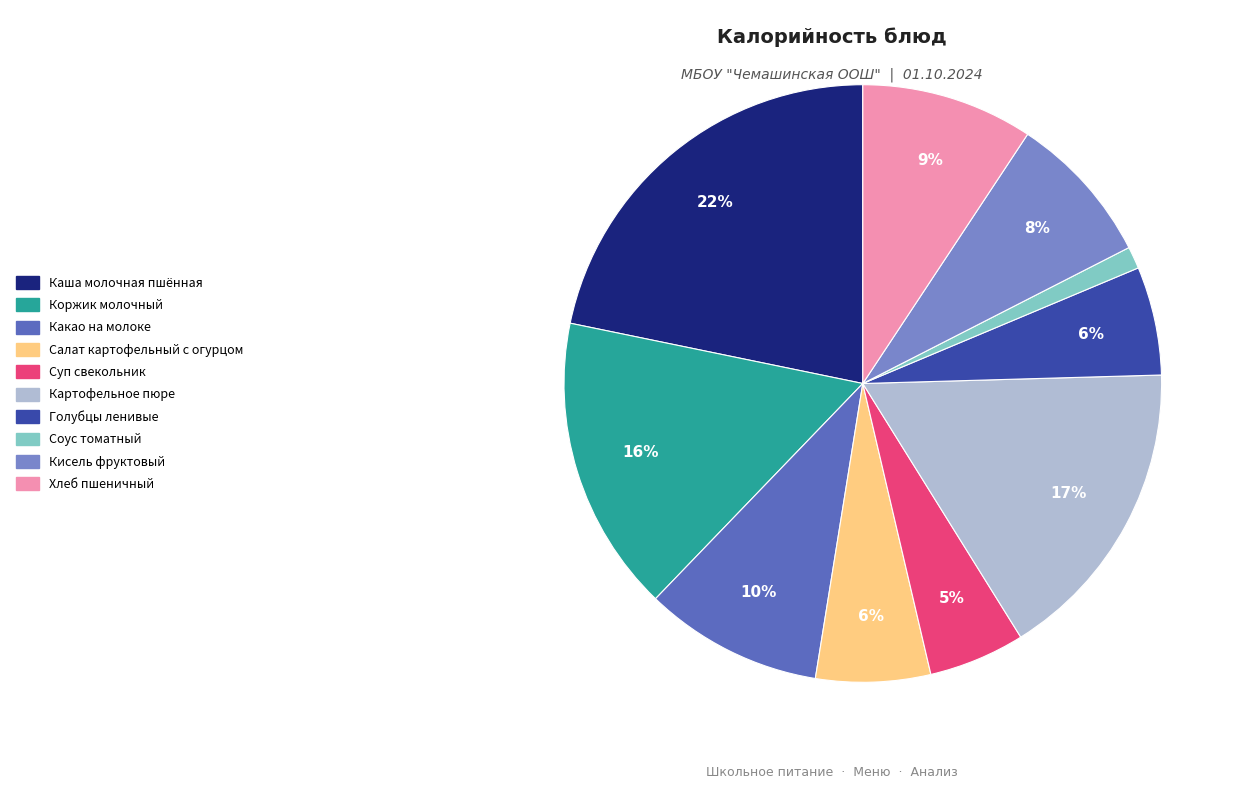

To the nearest percent, what percentage of the pie is Соус томатный?

1%